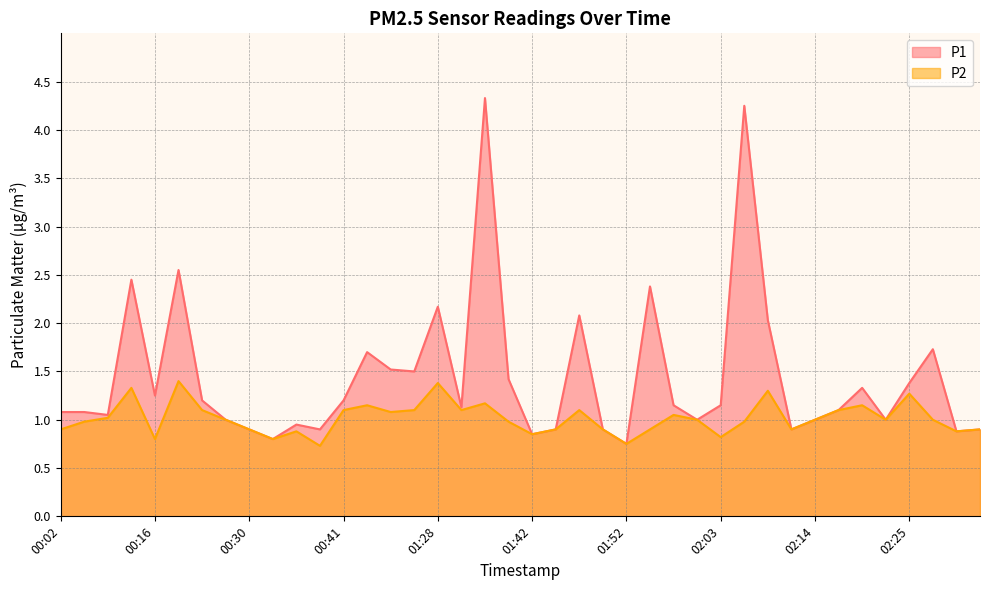

How many data points in P1 are less than 1?

11